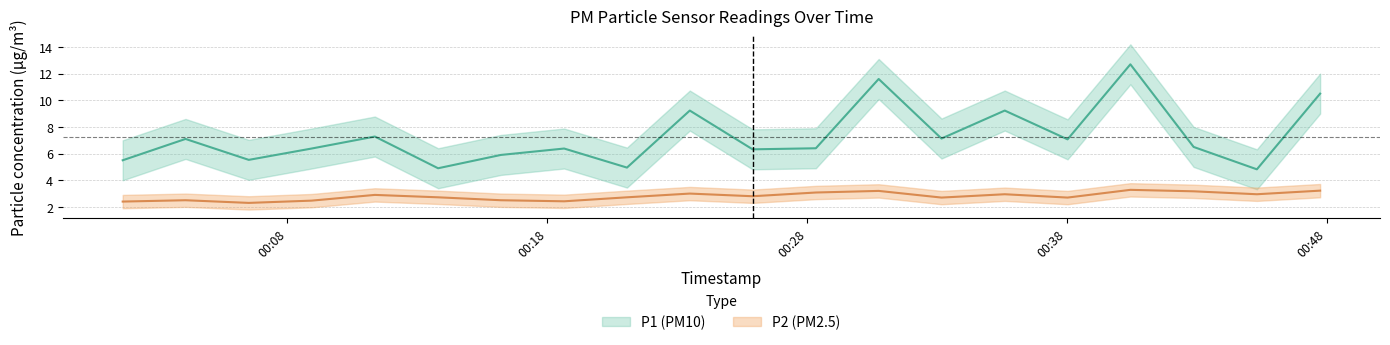

Which series has the widest spread of values?

P1